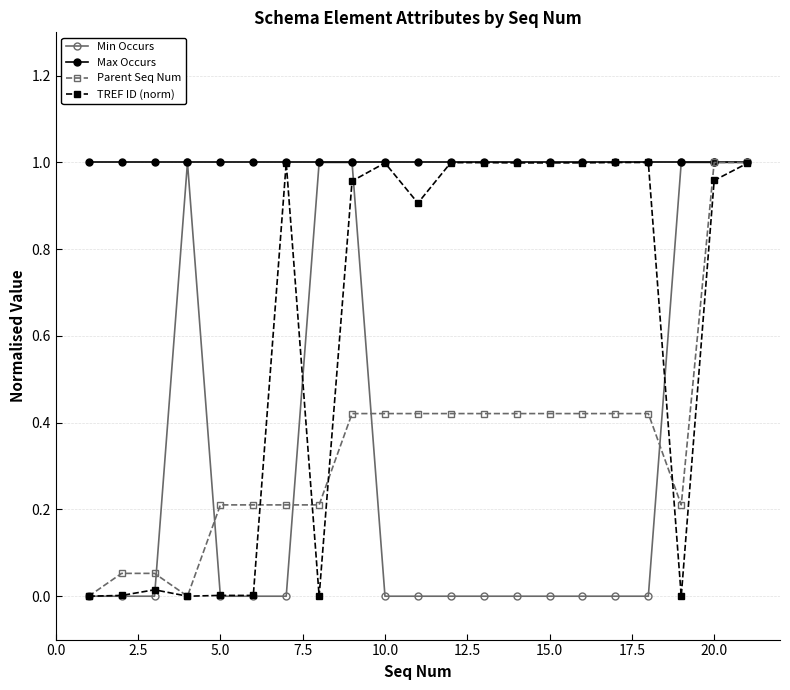

What is the sum of all TREF ID (norm) values?

12.8